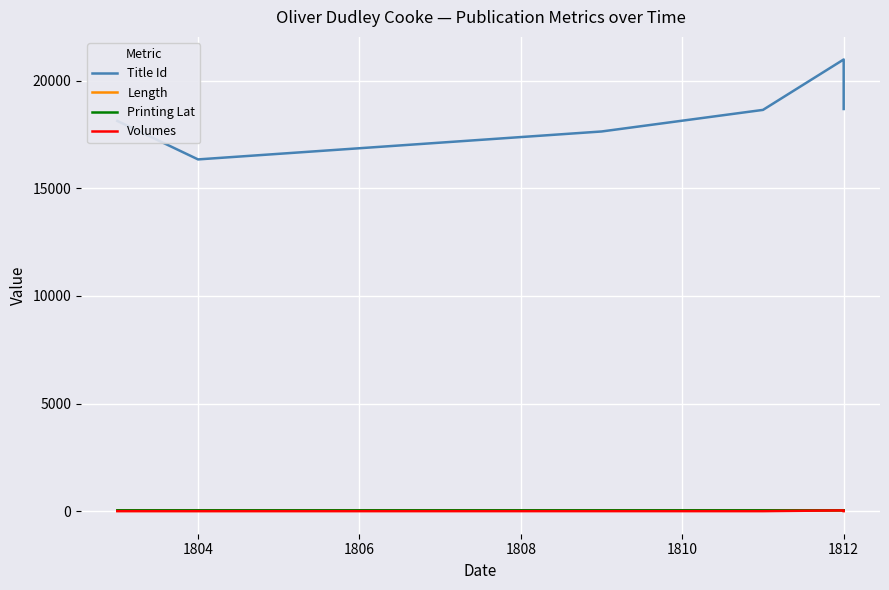

Does the chart display data point markers on the line(s)?

No